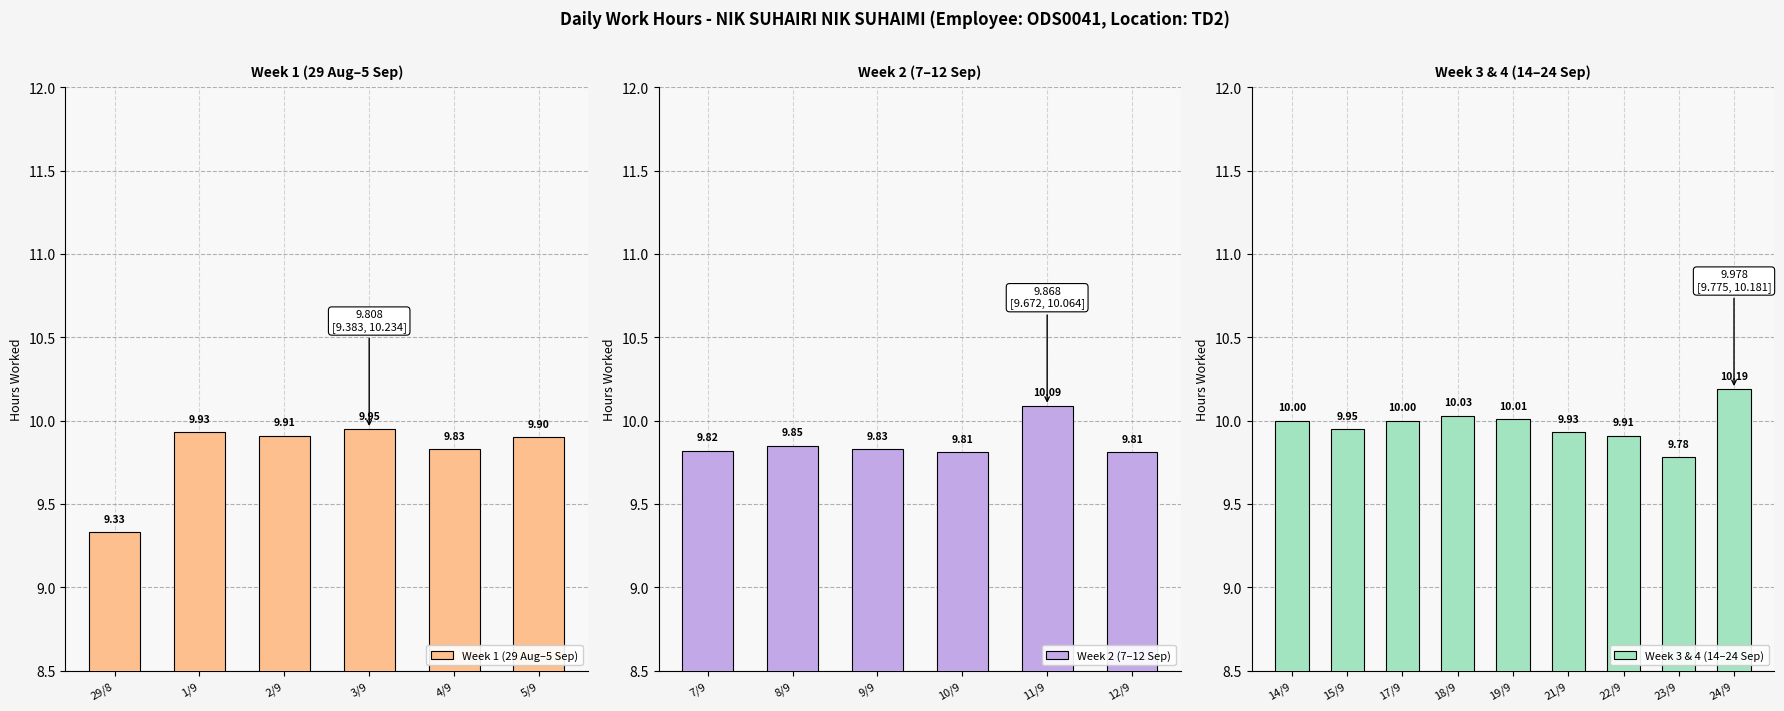

What is the sum of all Week 2 (7–12 Sep) values?

59.2